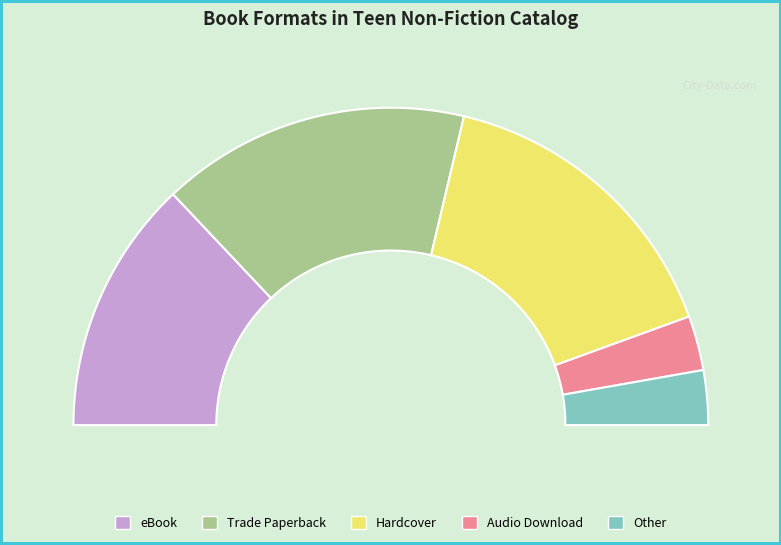

To the nearest percent, what portion does Hardcover represent?

31%